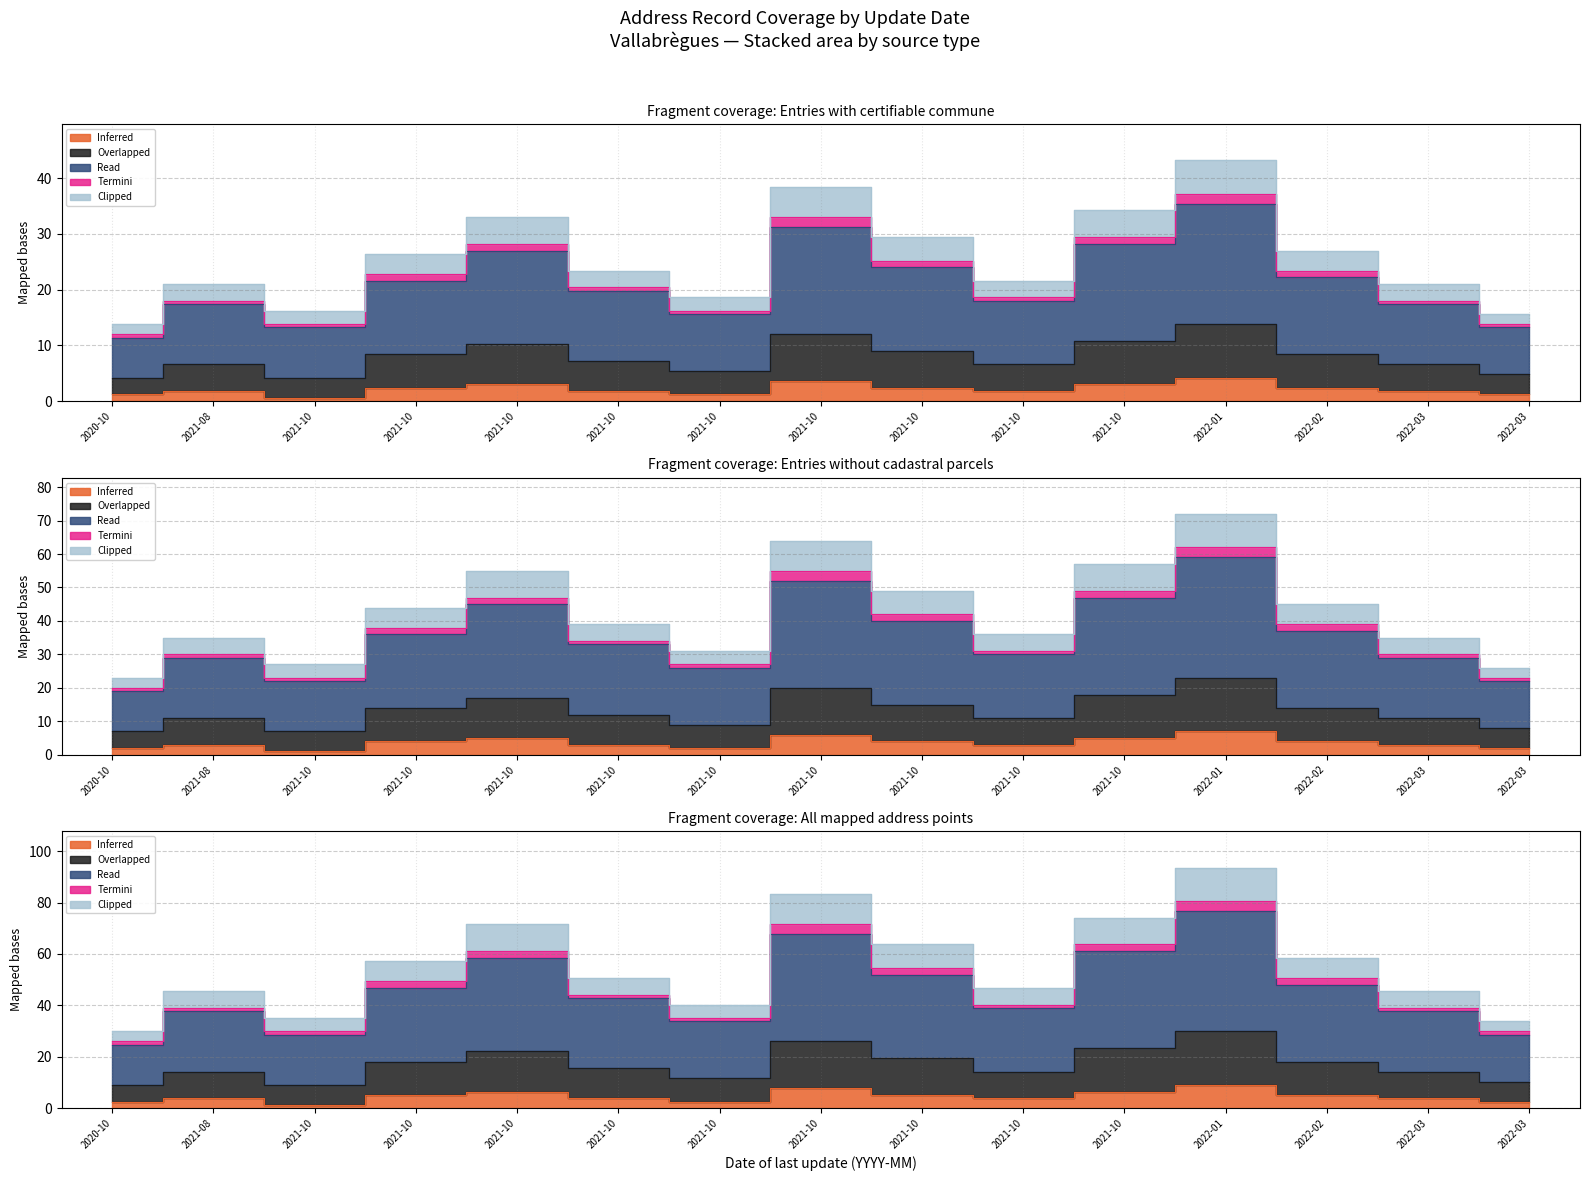

At which category is the sum across all series the highest?

2022-01